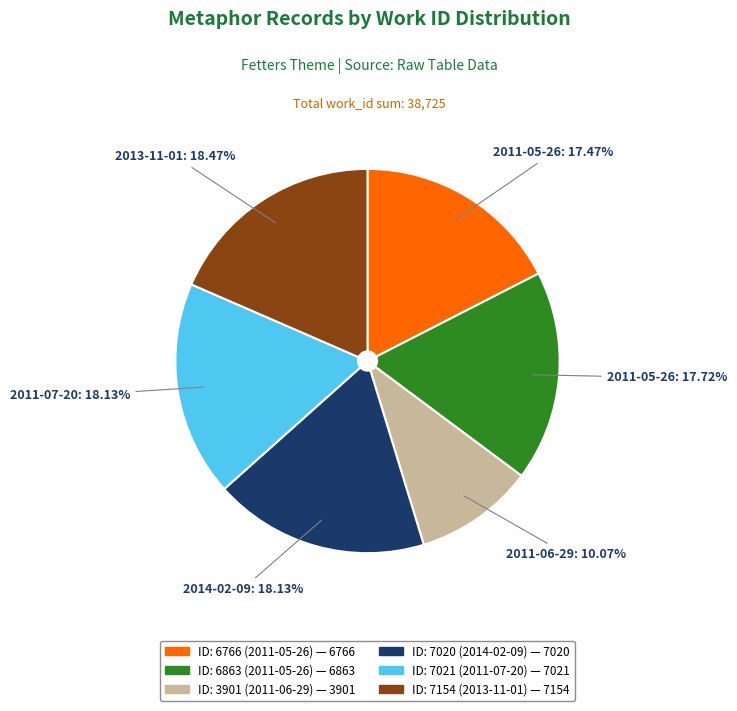

Is the sum of ID: 6863 (2011-05-26) — 6863 and ID: 7154 (2013-11-01) — 7154 greater than half?

No